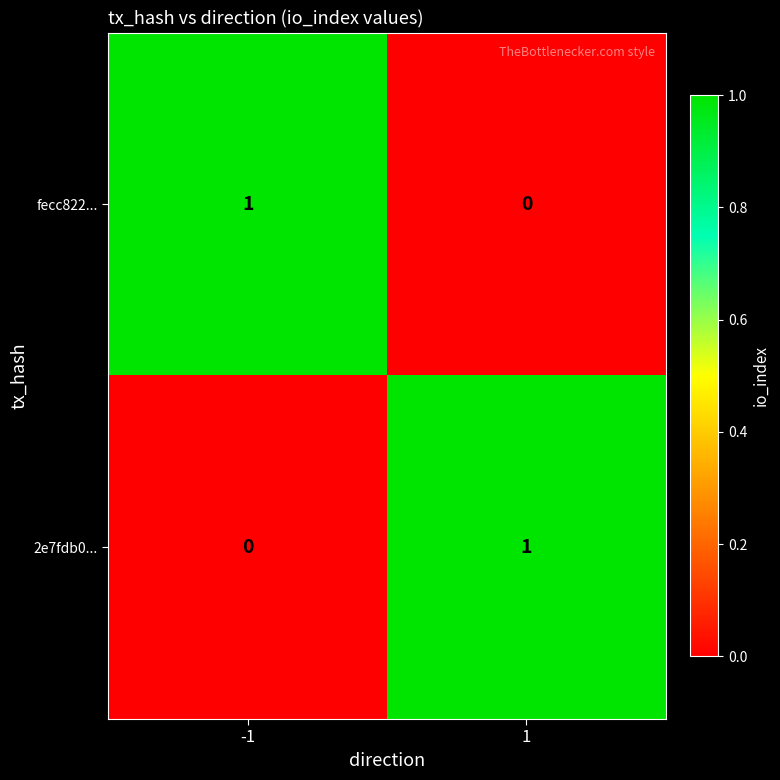

How many values in fecc822... are above zero?

1